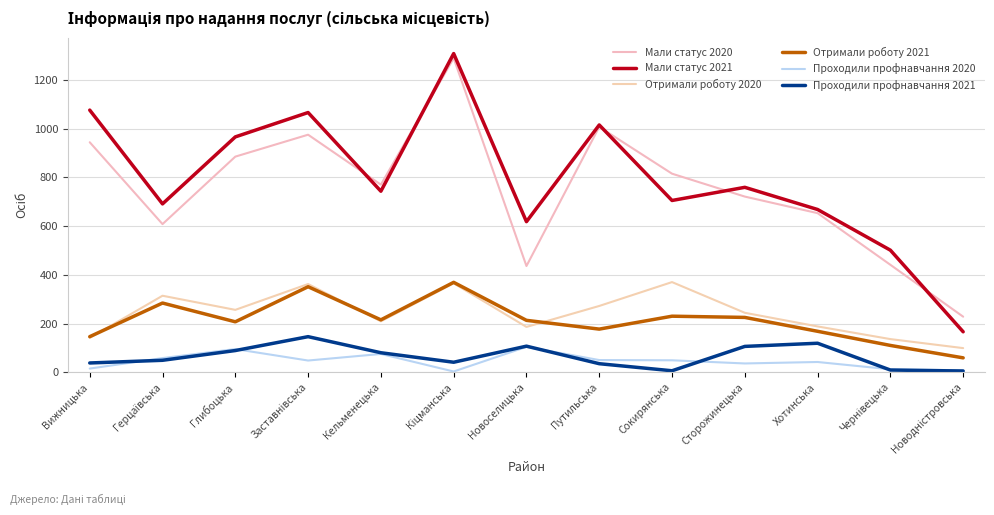

At which label does Мали статус 2020 reach its peak?

Кіцманська